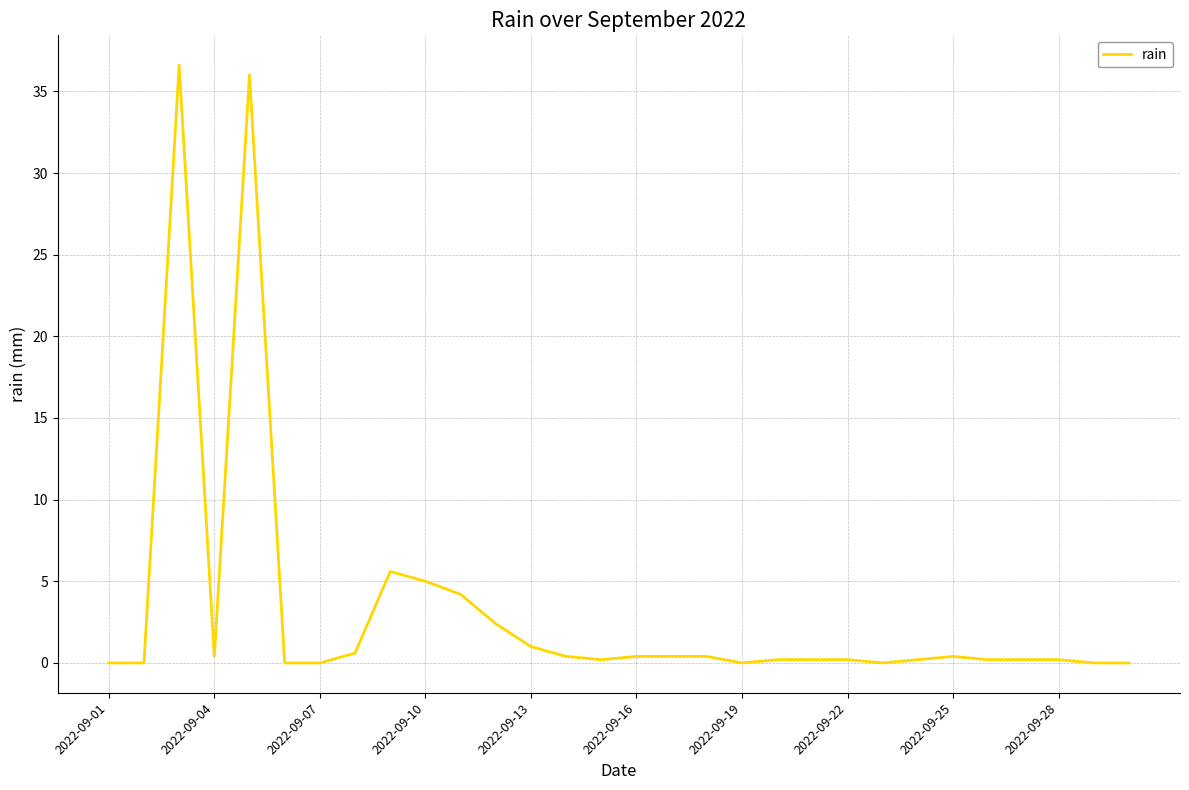

What is the greatest value displayed?

36.6